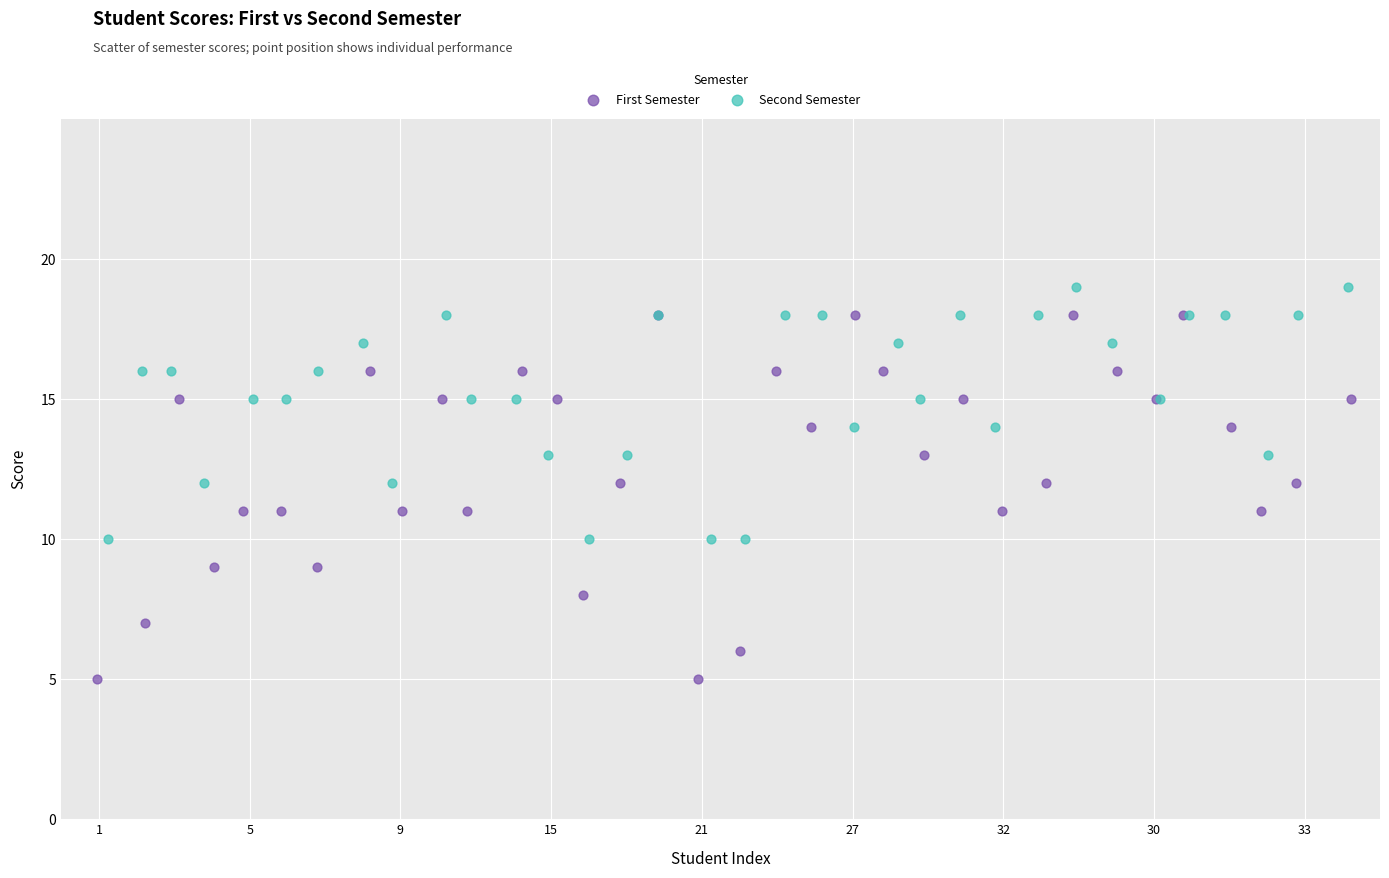

What are all the series names shown in the legend?

First Semester, Second Semester